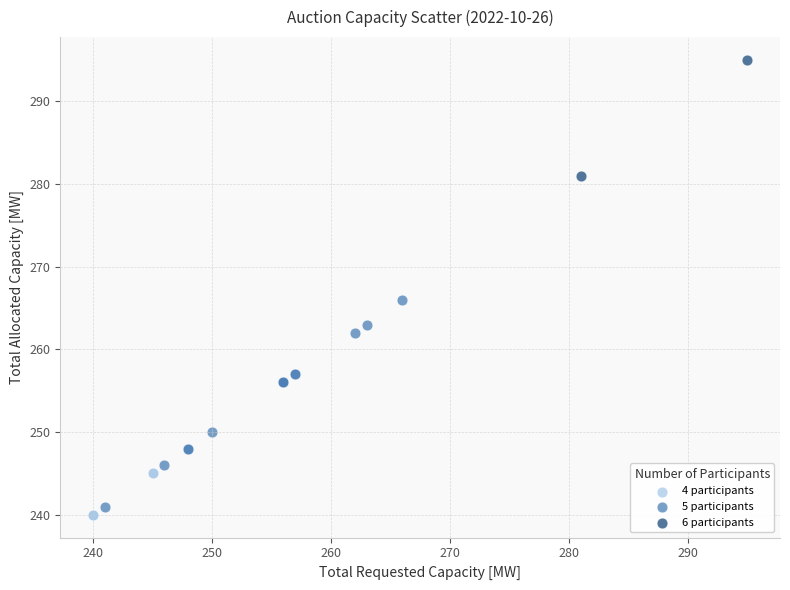

Which series contains the highest Y value?

6 participants